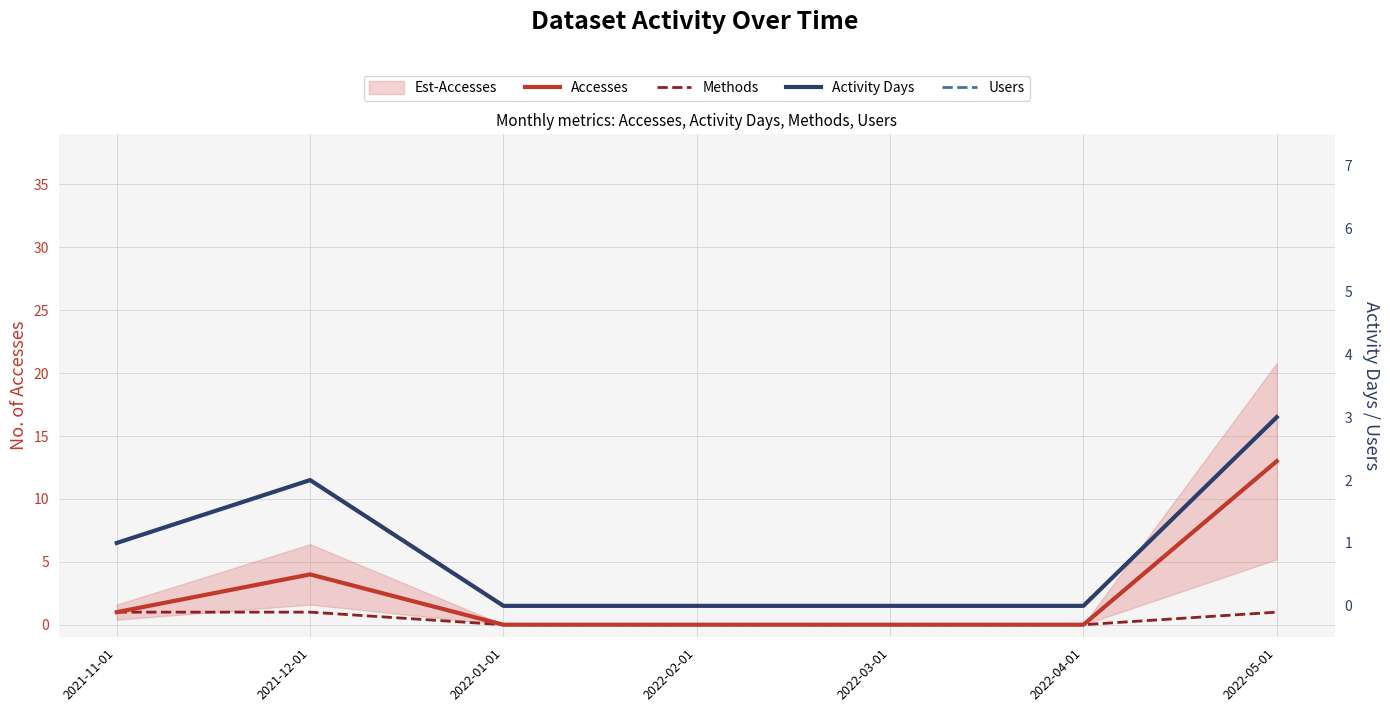

Is the value of Accesses at 2021-11-01 greater than the value of Users at 2021-11-01?

No